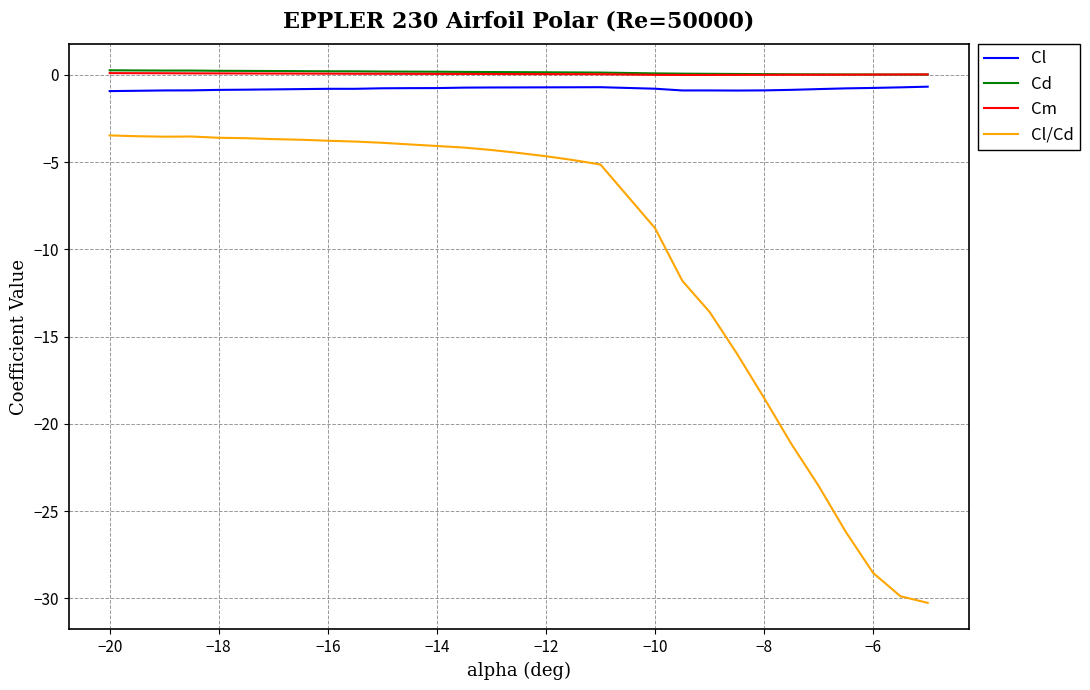

True or false: Cl and Cd intersect in this chart.

False